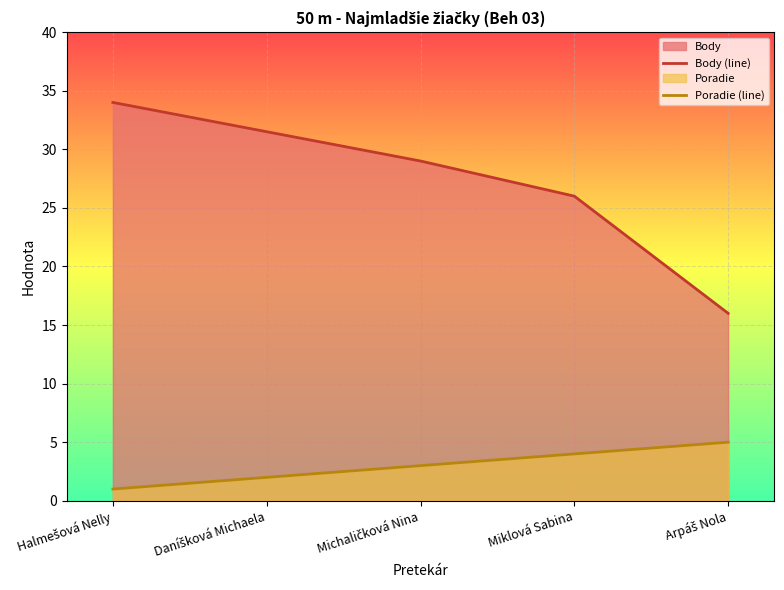

How many data points does each series have?

5